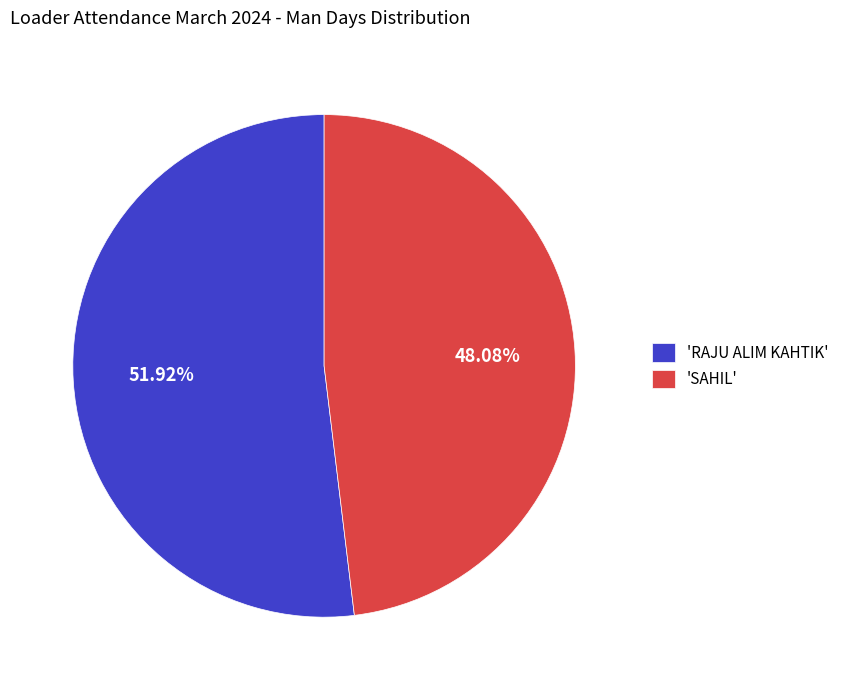

What is the smallest slice in the pie chart?

'SAHIL'